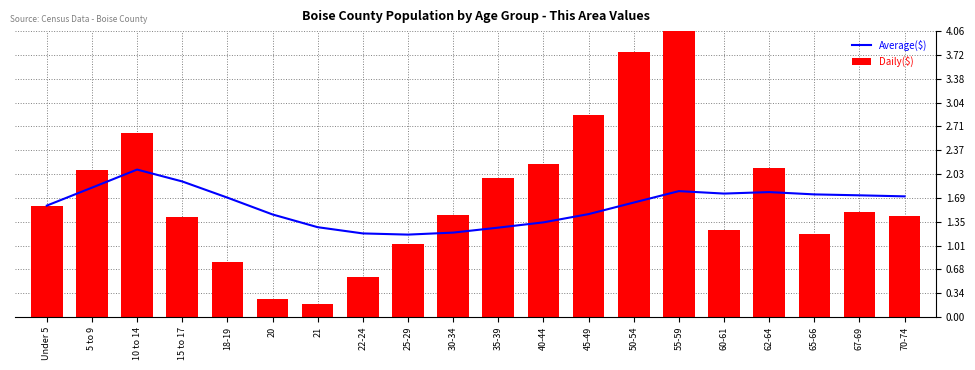

How many categories are shown in the chart?

20